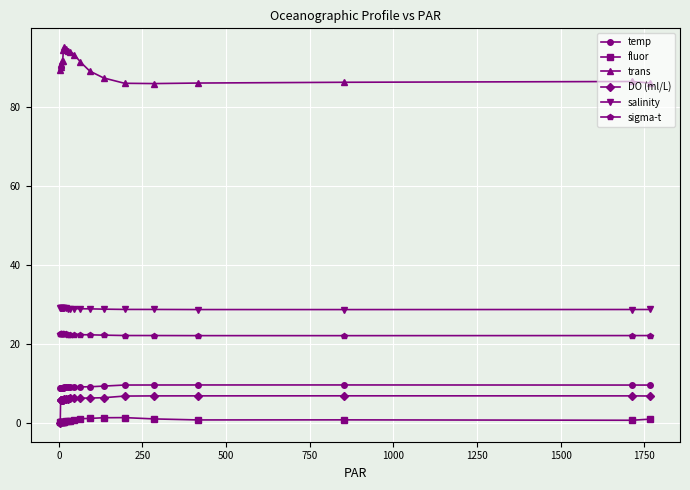

Which series has the largest total across all categories?

trans